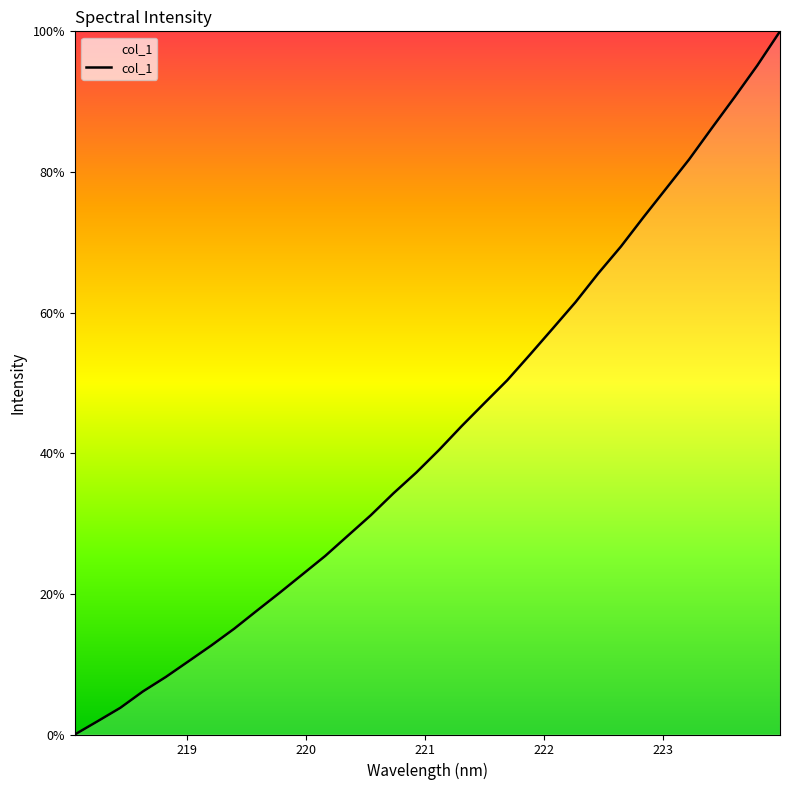

What is the difference between the maximum and minimum values?

100.0